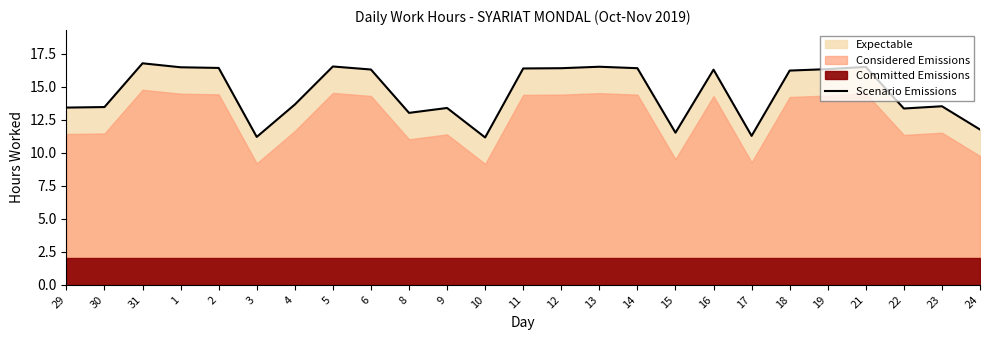

Does the chart have visible grid lines?

No